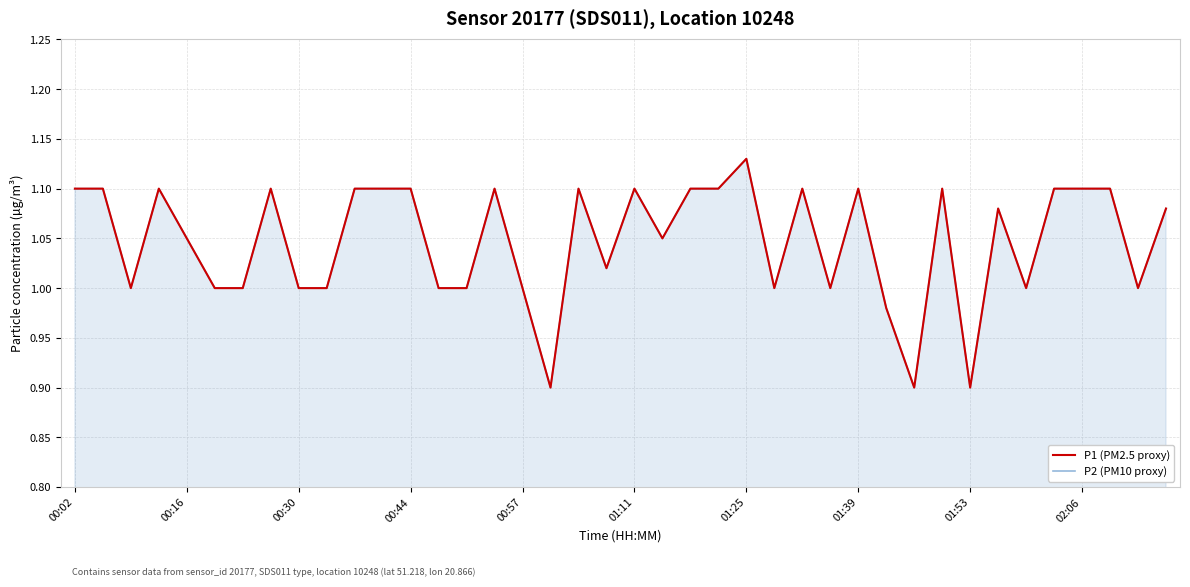

What is the maximum value for P2 (PM10 proxy)?

1.1